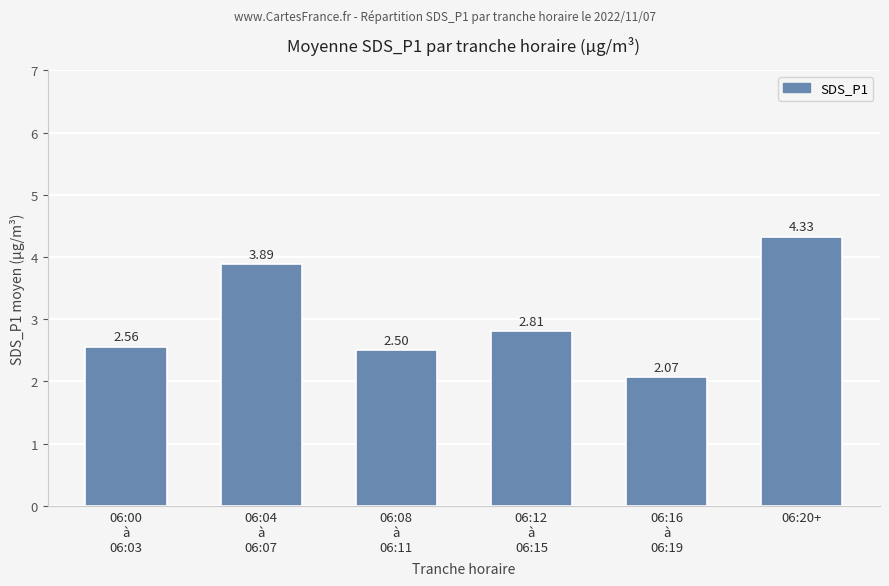

Are the bars grouped side by side (vs. stacked)?

No